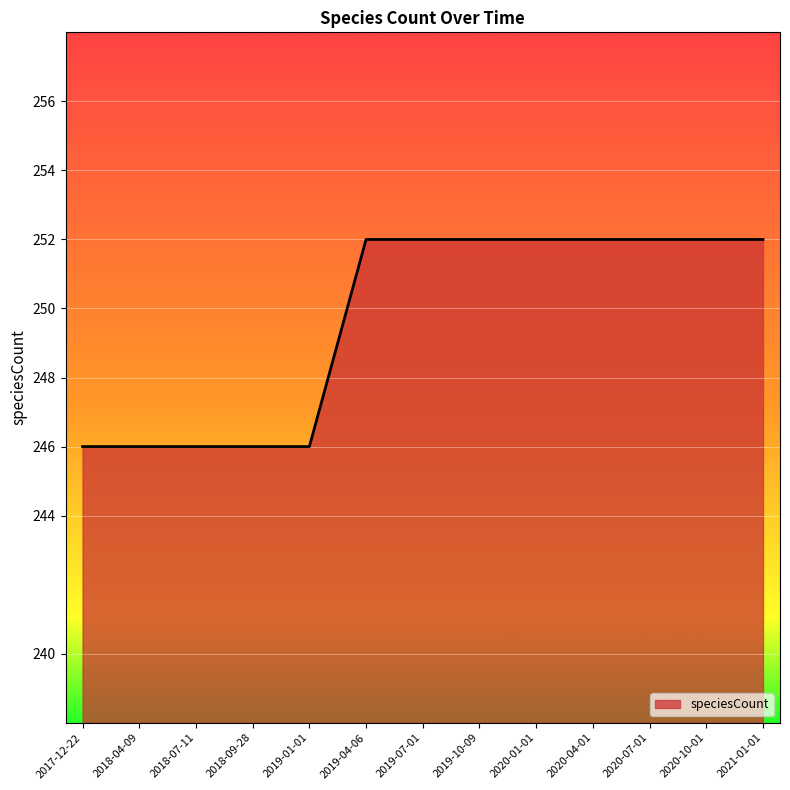

What is the greatest value displayed?

252